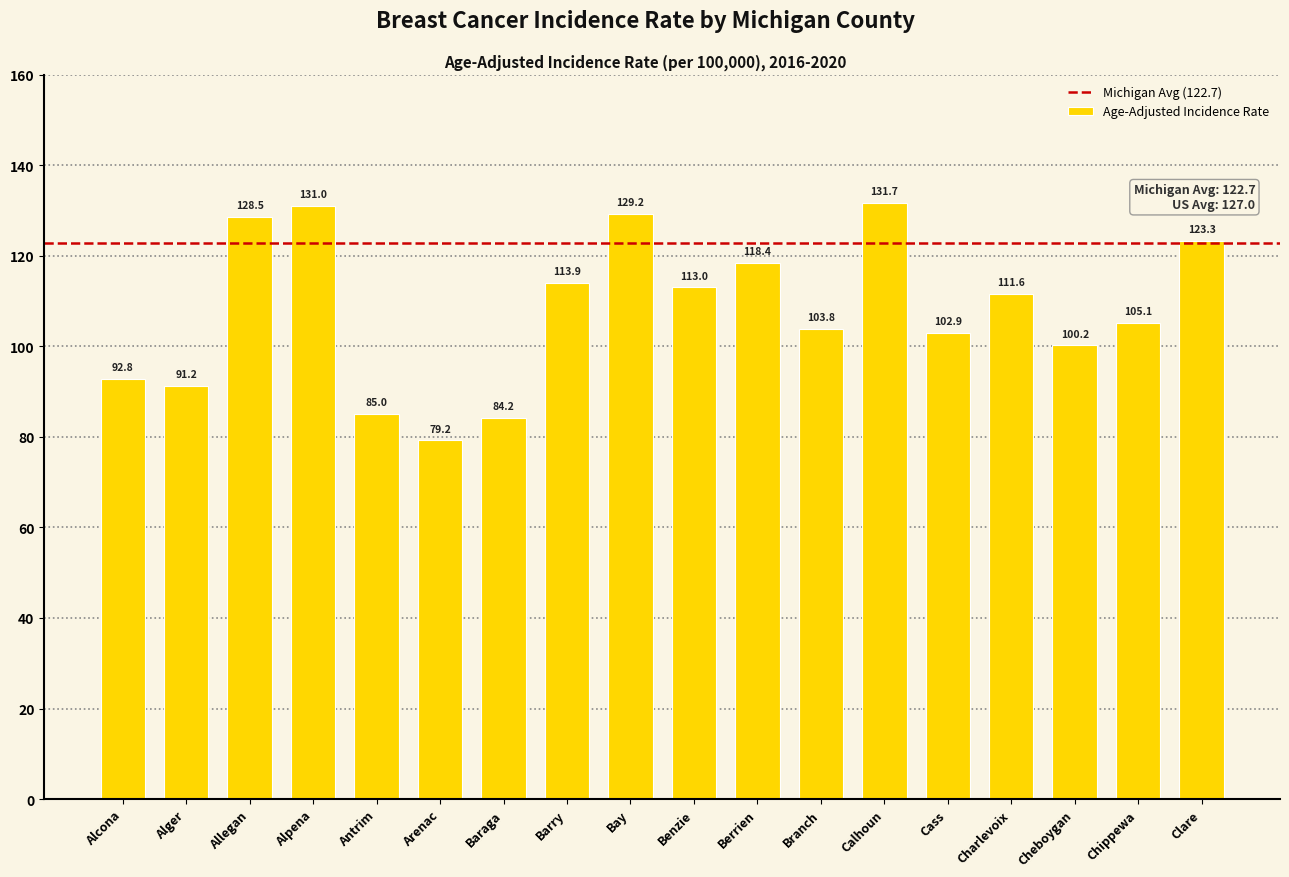

The value at Berrien is 118.4. True or false?

True